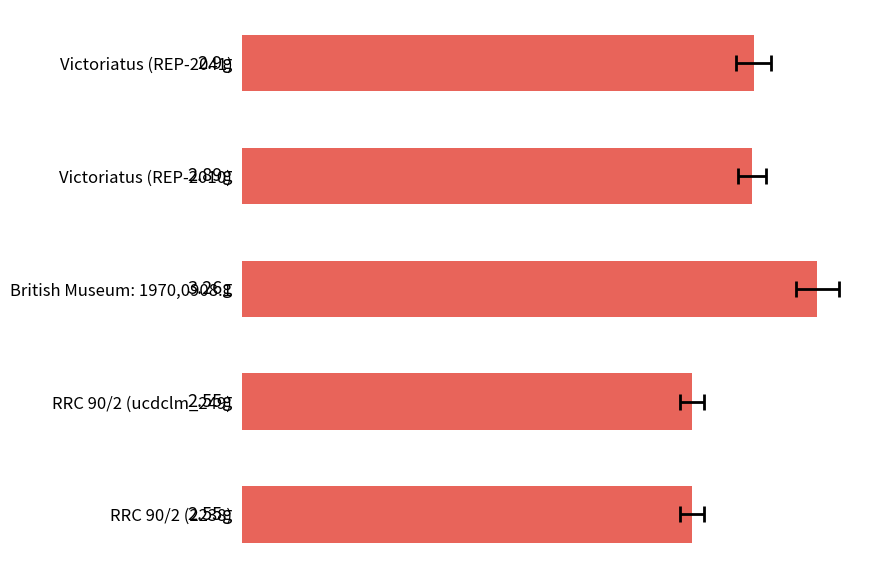

How many values are between 2 and 3?

4